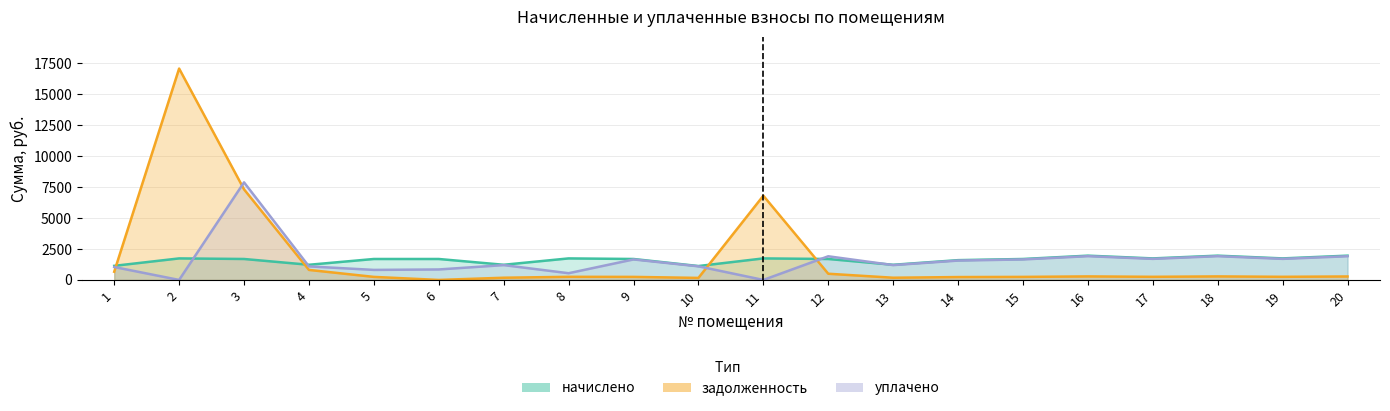

What are all the series names shown in the legend?

задолженность, начислено, уплачено